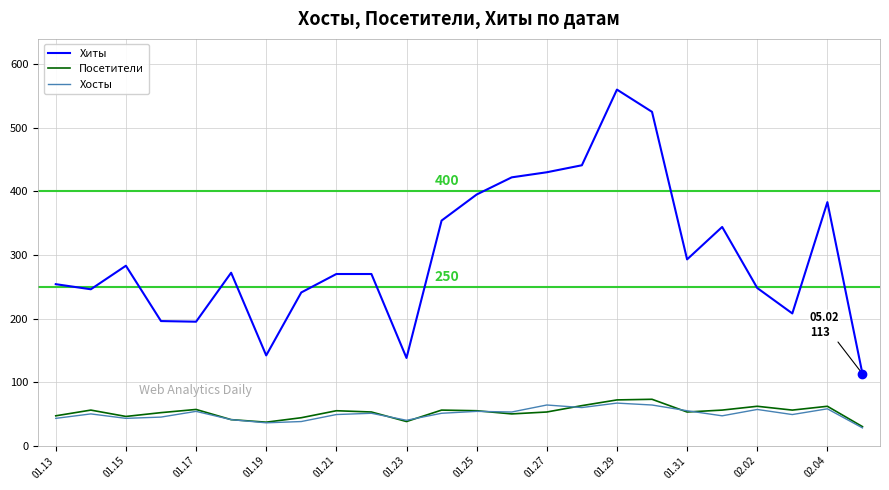

Which series has the largest total across all categories?

Хиты